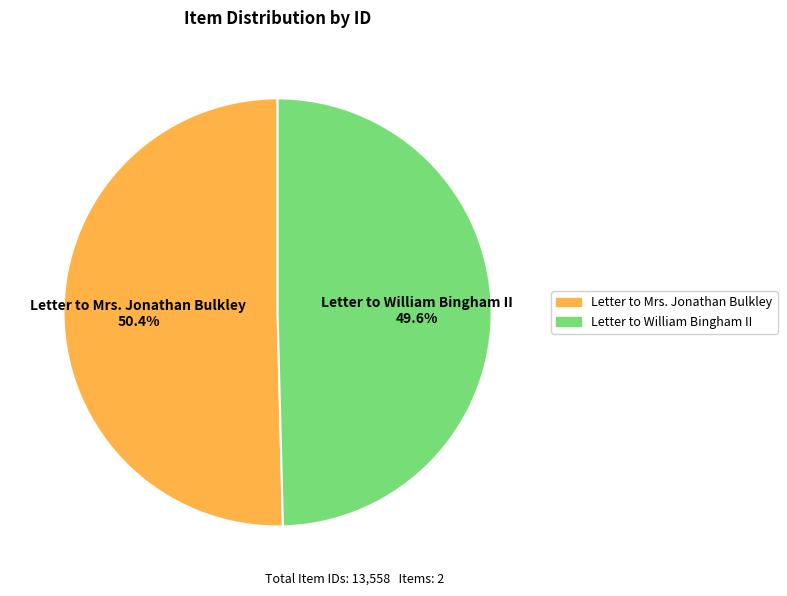

What portion of the pie excludes Letter to Mrs. Jonathan Bulkley?

49.6%